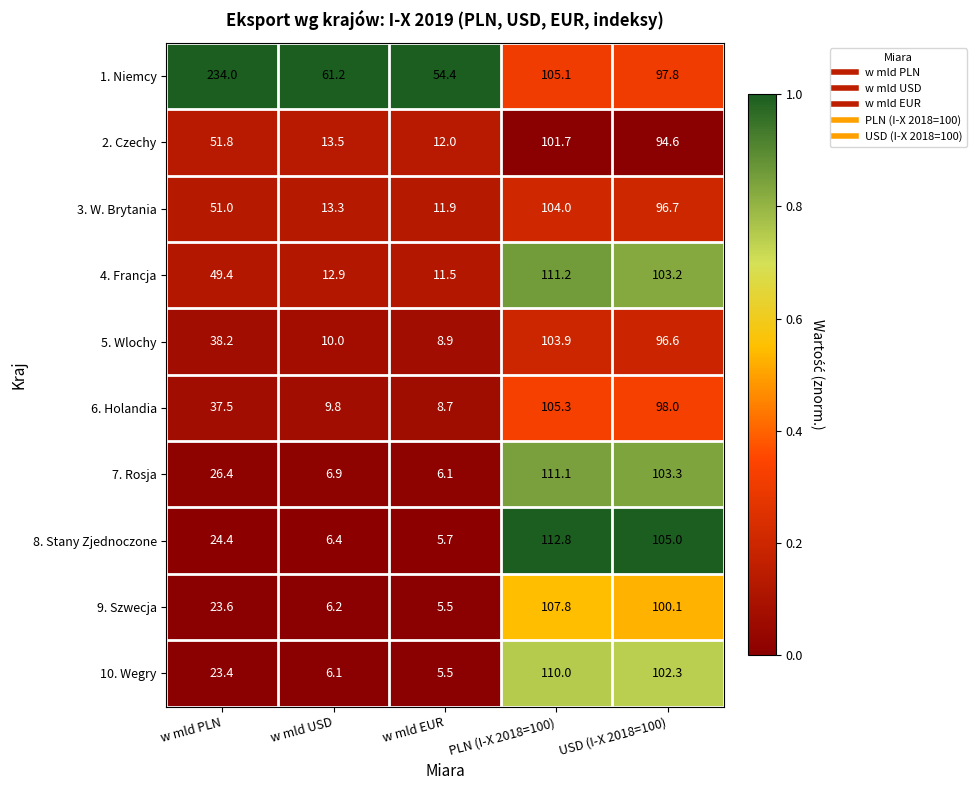

Where is 4. Francja nearest to the value 61?

w mld PLN